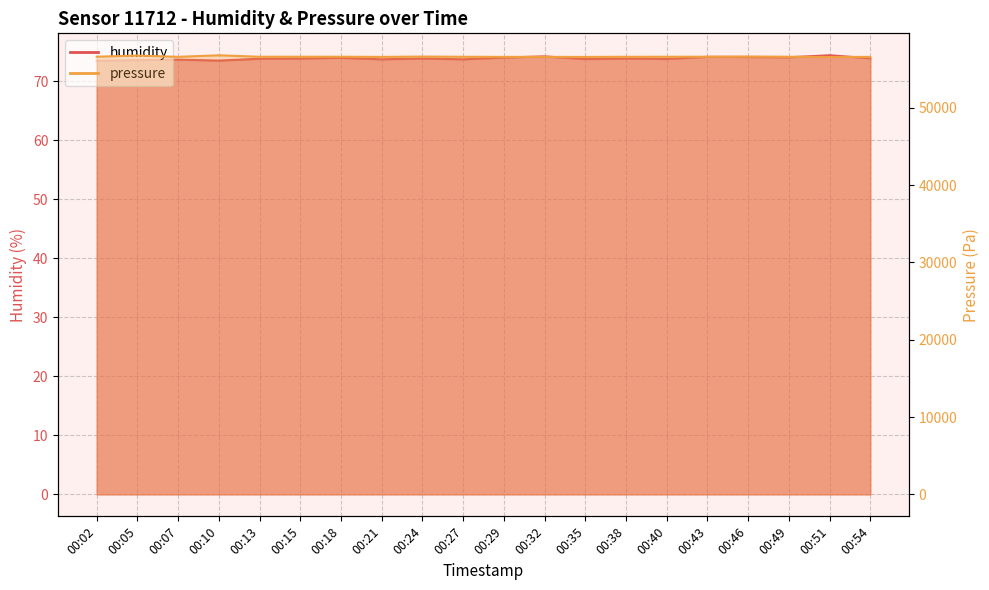

Reading left to right, what are all the values shown in this chart?

humidity: 00:02=73.4	00:05=73.5	00:07=73.6	00:10=73.5	00:13=73.8	00:15=73.8	00:18=73.9	00:21=73.7	00:24=73.8	00:27=73.7	00:29=74.0	00:32=74.2	00:35=73.7	00:38=73.8	00:40=73.8	00:43=74.1	00:46=74.1	00:49=74.0	00:51=74.4	00:54=73.9
pressure: 00:02=56624.8	00:05=56769.0	00:07=56604.7	00:10=56805.1	00:13=56614.8	00:15=56620.8	00:18=56616.8	00:21=56596.7	00:24=56640.8	00:27=56612.8	00:29=56598.7	00:32=56600.7	00:35=56592.7	00:38=56610.8	00:40=56614.8	00:43=56618.8	00:46=56648.8	00:49=56616.8	00:51=56588.7	00:54=56598.7